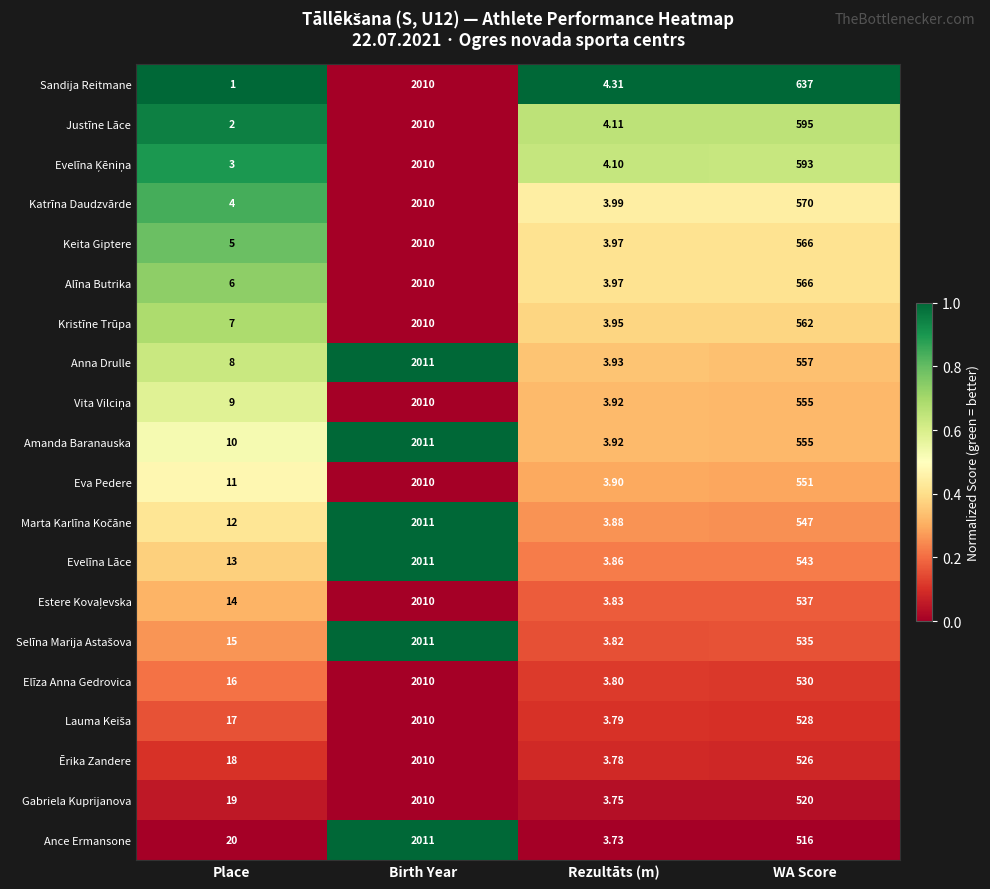

At which category does the chart reach its peak across all series?

Birth Year